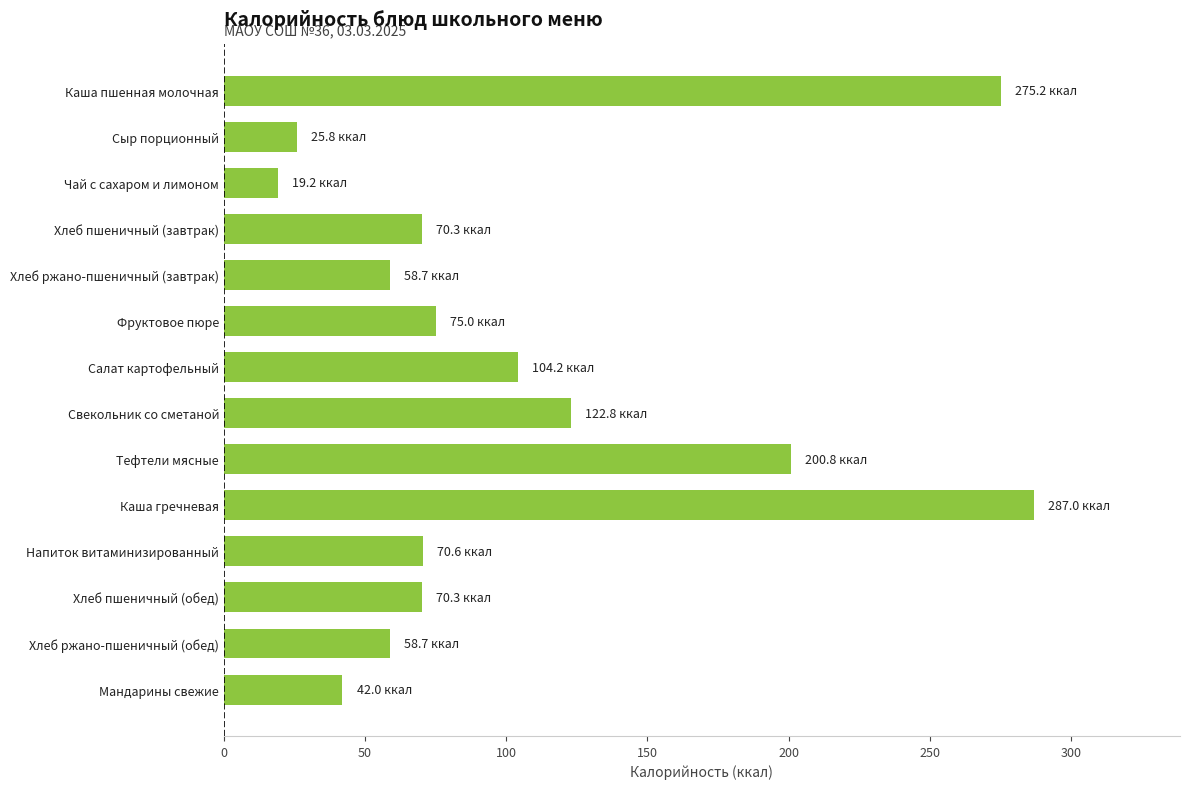

What is the average value?

105.8